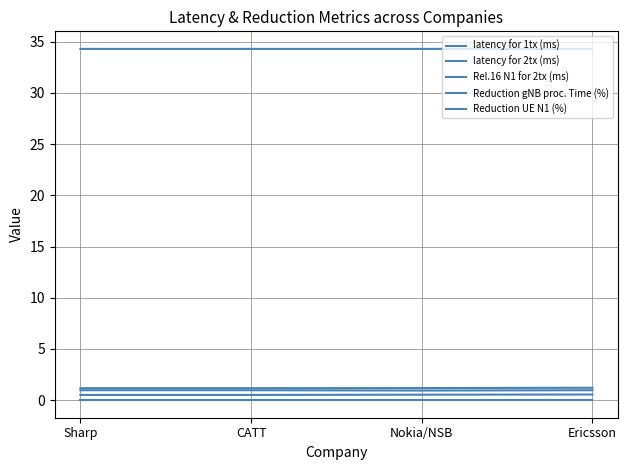

Does the chart display data point markers on the line(s)?

No